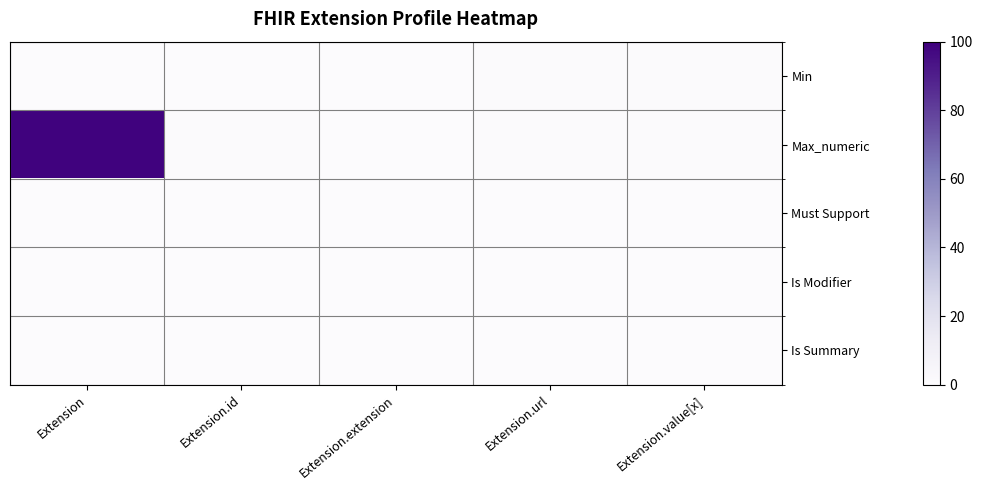

Which series has the widest spread of values?

Max_numeric